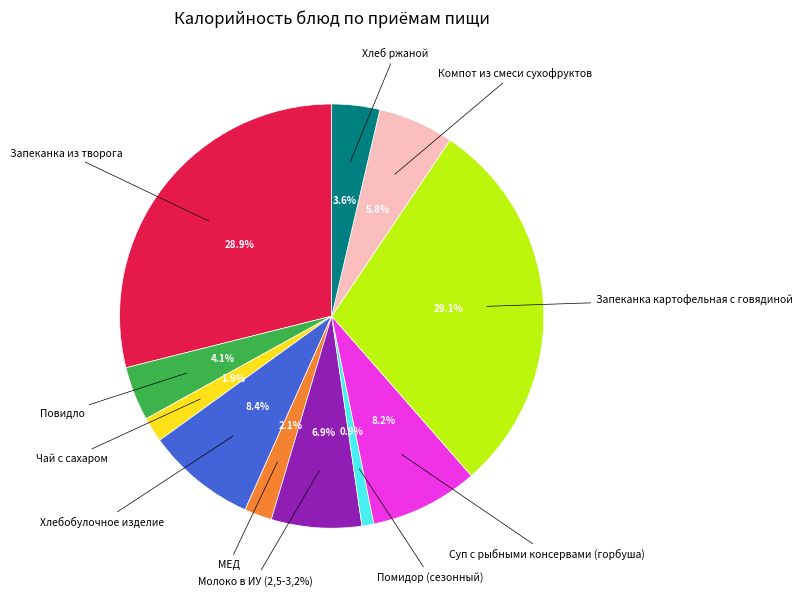

Count the number of slices in the pie.

11